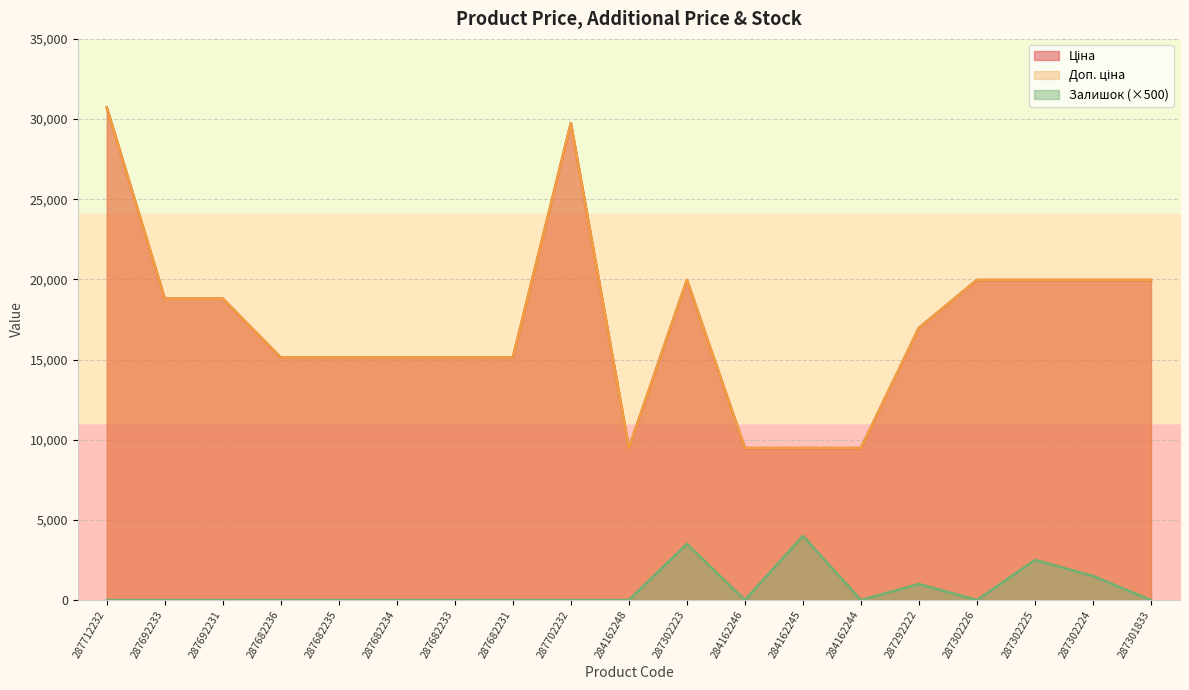

Between 287682231 and 284162246, which is larger?

287682231